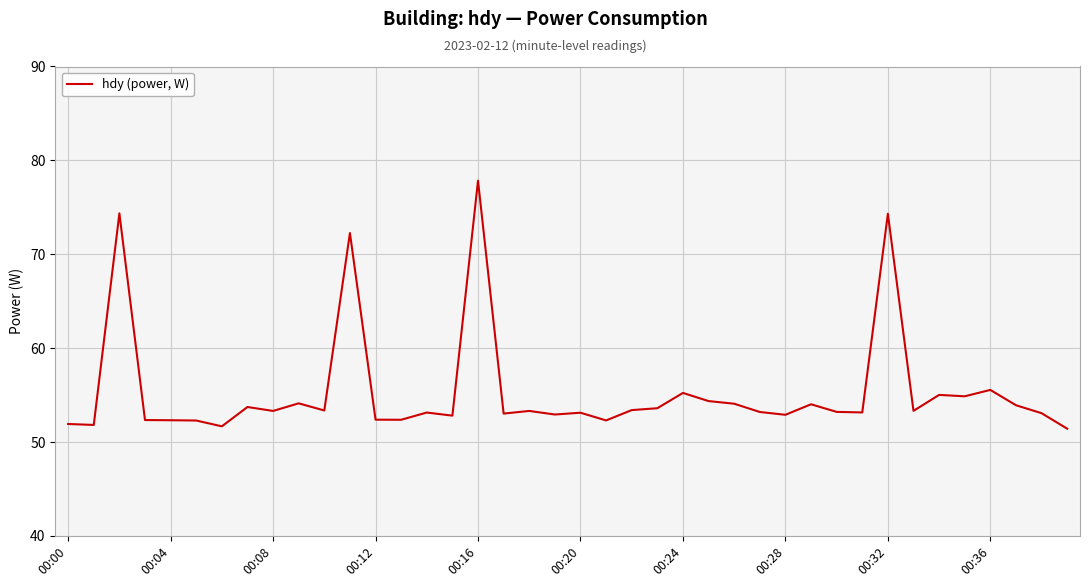

What is the minimum value shown in the chart?

51.4